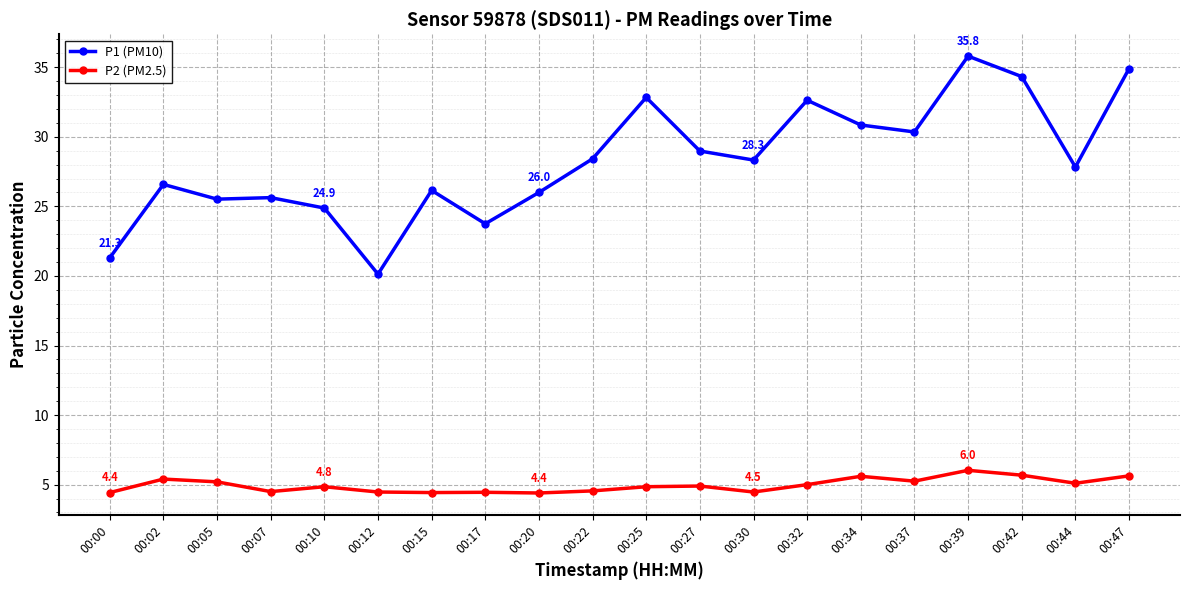

List the series in order of their overall mean, lowest first.

P2 (PM2.5), P1 (PM10)